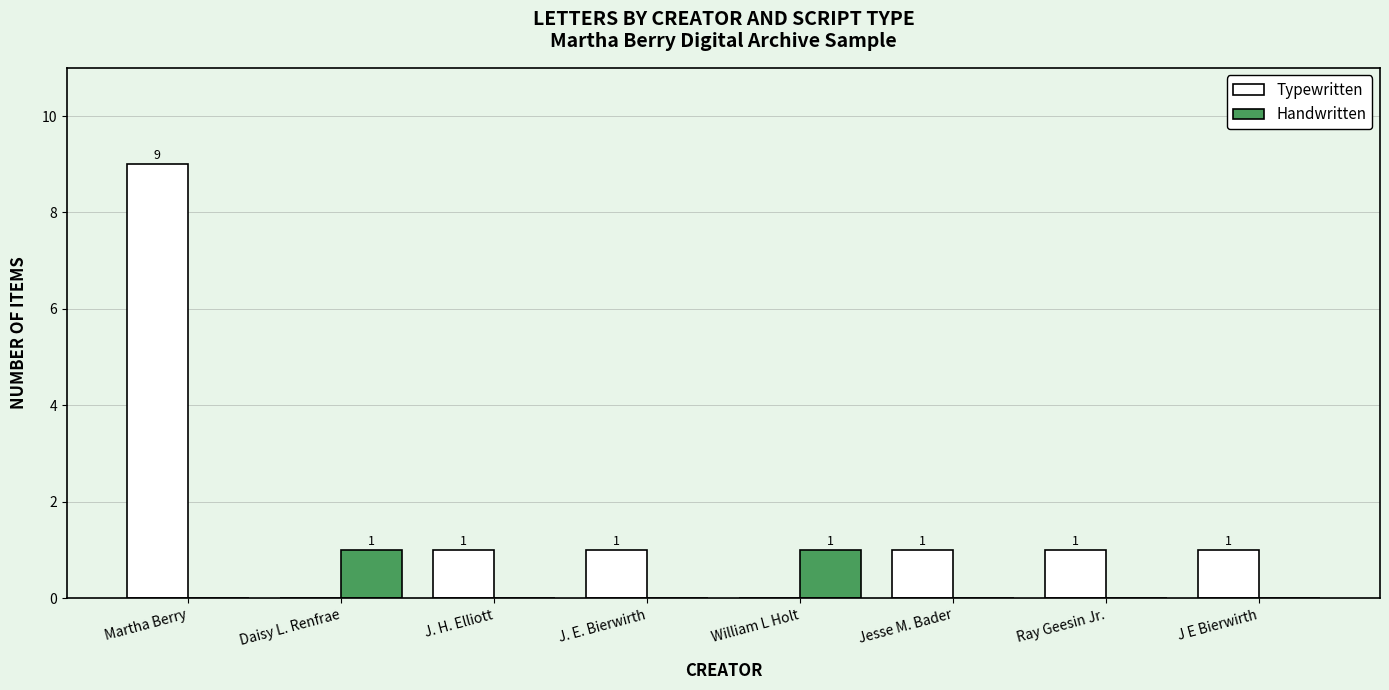

What is the spread (max minus min) of values at Ray Geesin Jr.?

1